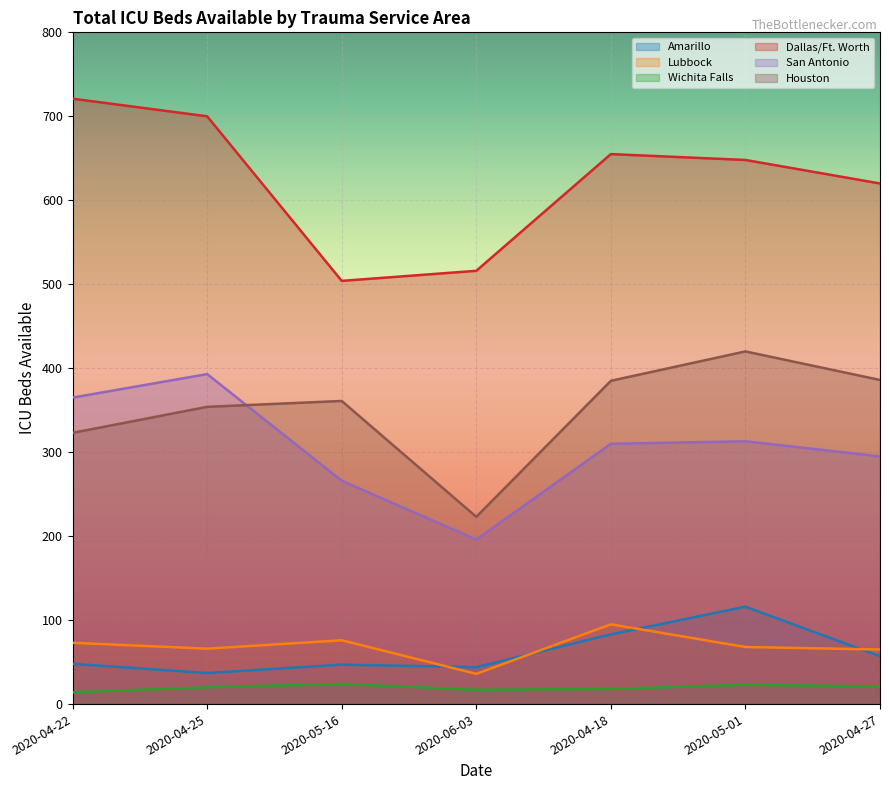

In Wichita Falls, how many points are higher than both neighbors (excluding endpoints)?

2